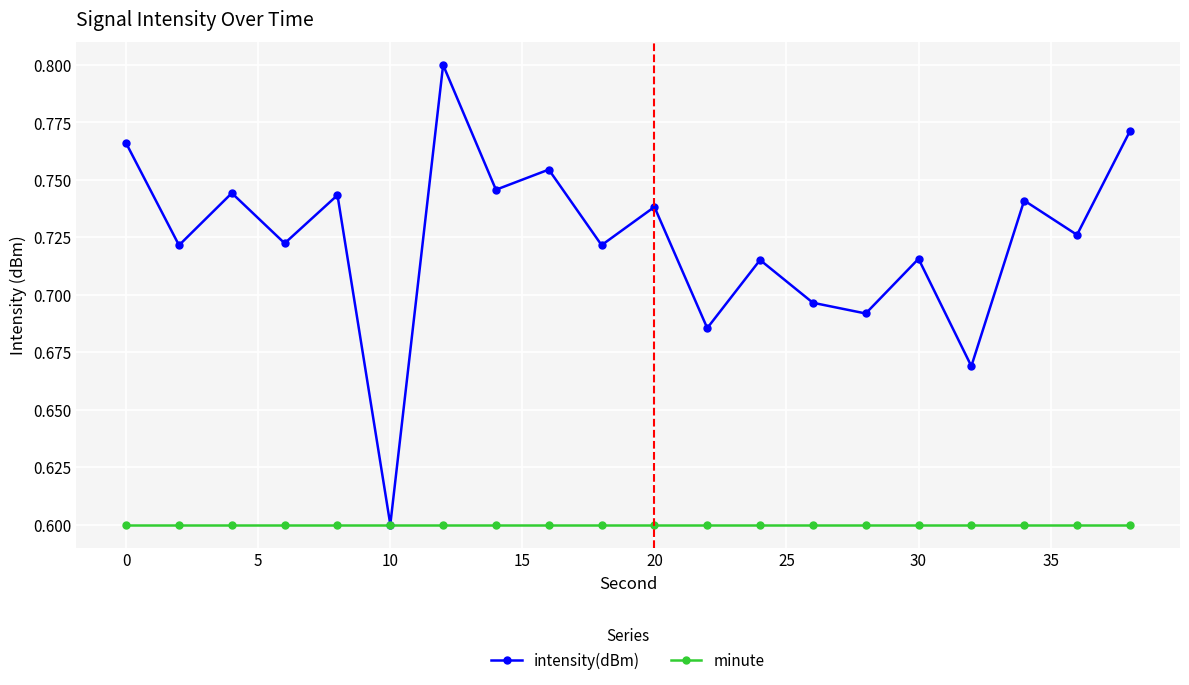

List the series in order of their peak value, lowest first.

minute, intensity(dBm)